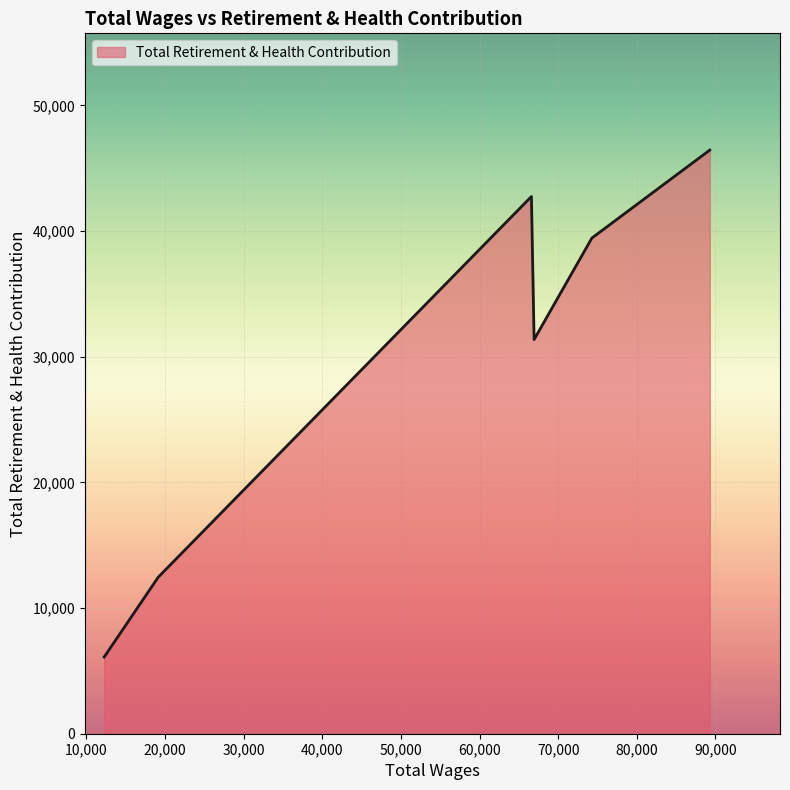

What is the smallest value displayed?

6105